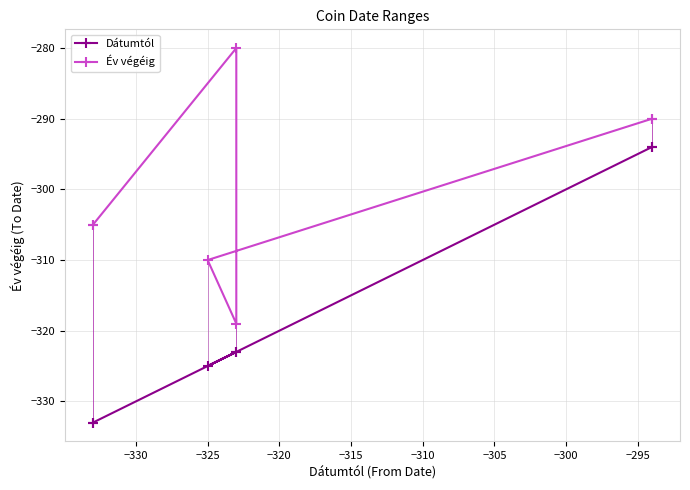

What is the difference between the maximum and minimum values in the Dátumtól series?

39